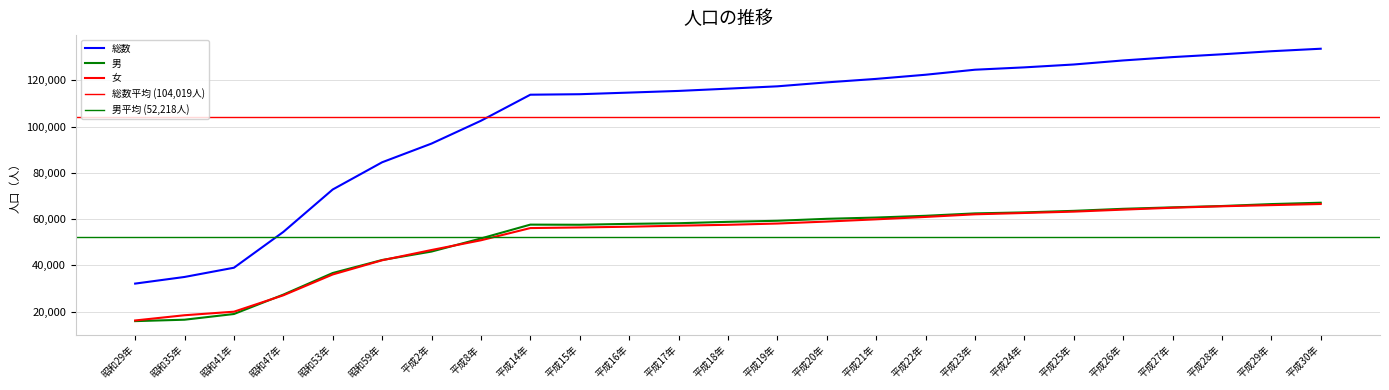

True or false: 女 and 総数 cross at least once.

False